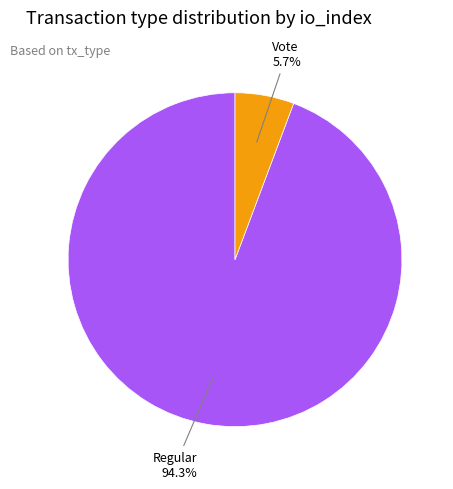

To the nearest percent, what portion does Vote represent?

6%